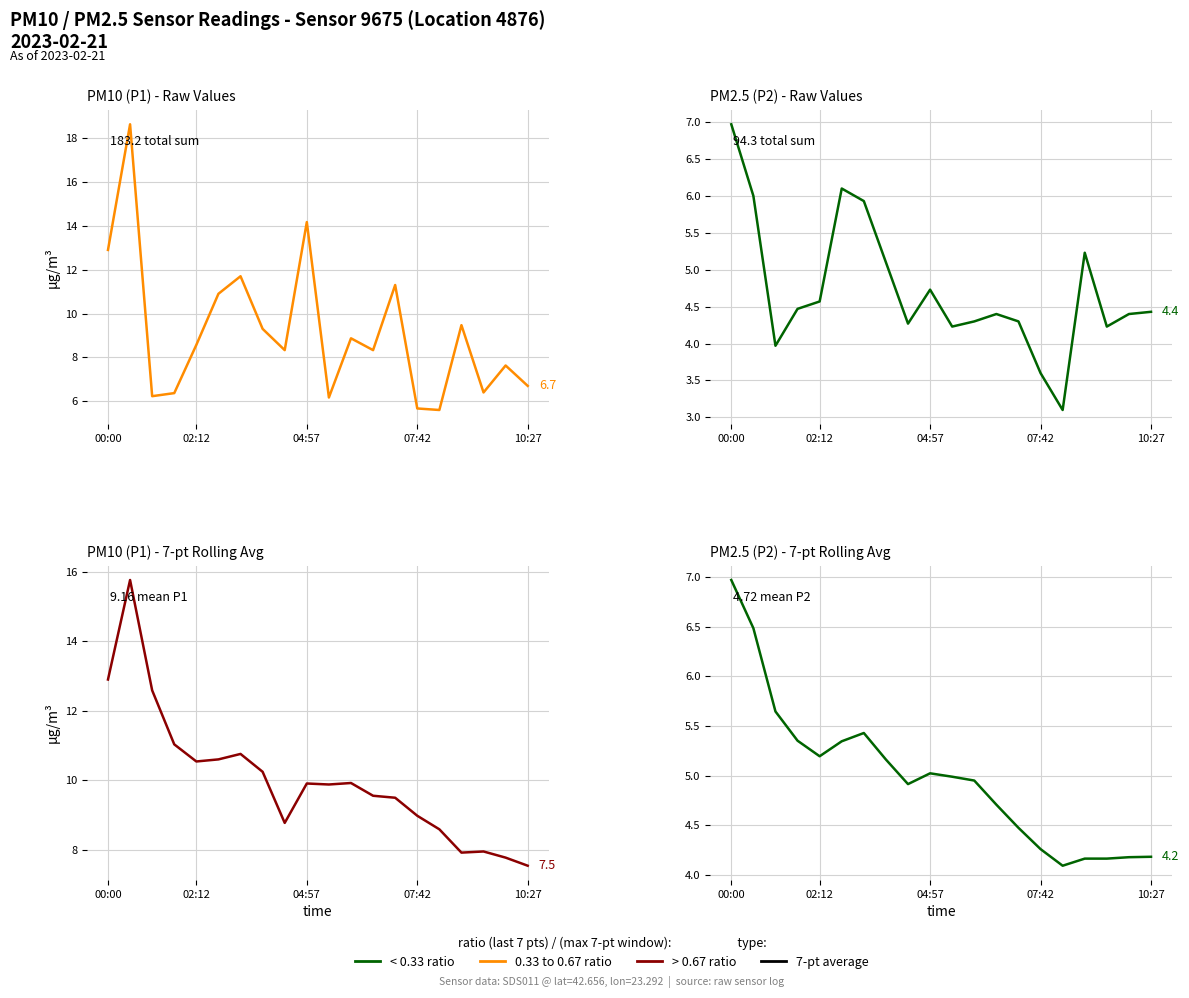

How many interior local peaks does the PM2.5 (P2) - Raw Values series have?

4